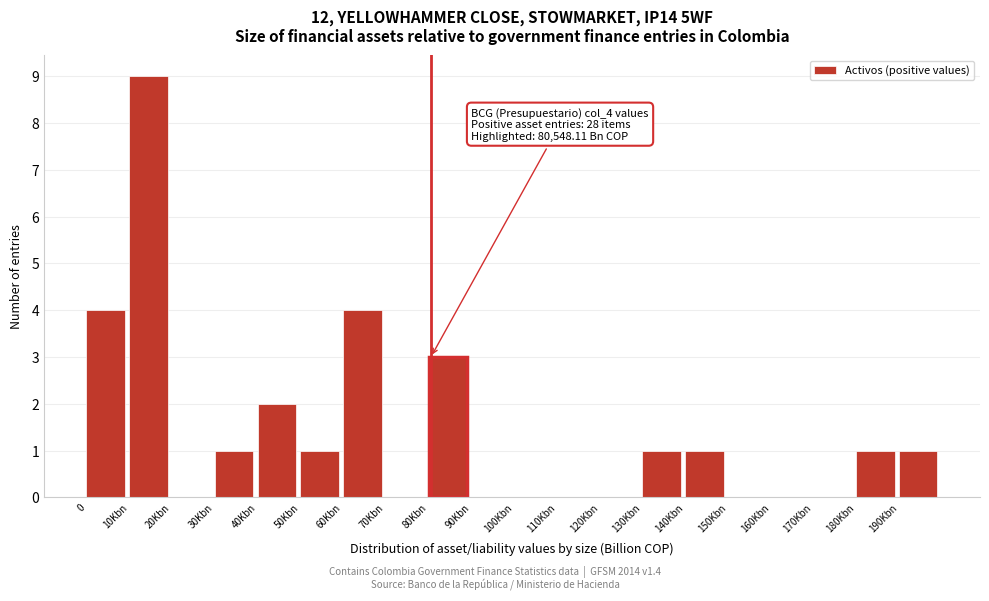

Reading left to right, list all the values displayed in this chart.

0=4	10Kbn=9	20Kbn=0	30Kbn=1	40Kbn=2	50Kbn=1	60Kbn=4	70Kbn=0	80Kbn=3	90Kbn=0	100Kbn=0	110Kbn=0	120Kbn=0	130Kbn=1	140Kbn=1	150Kbn=0	160Kbn=0	170Kbn=0	180Kbn=1	190Kbn=1